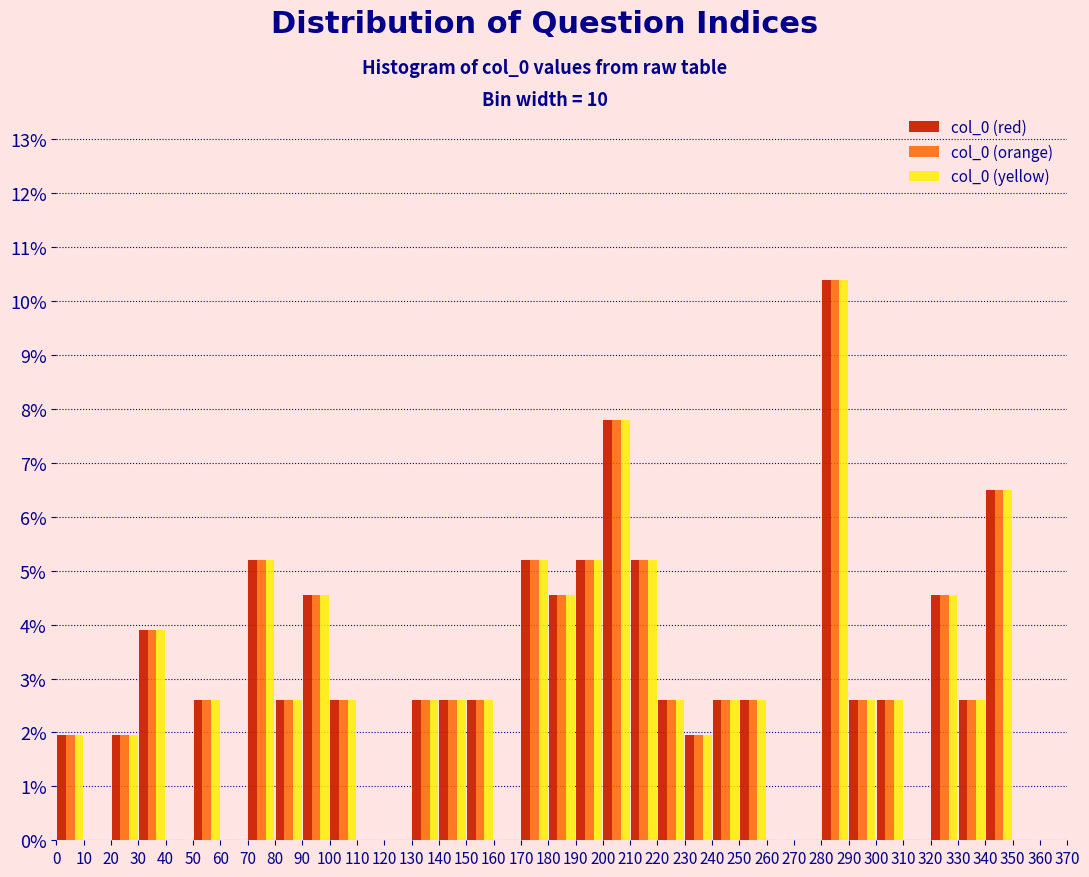

In the col_0 (orange) series, which range on the x-axis has the tallest bar?

280 to 290